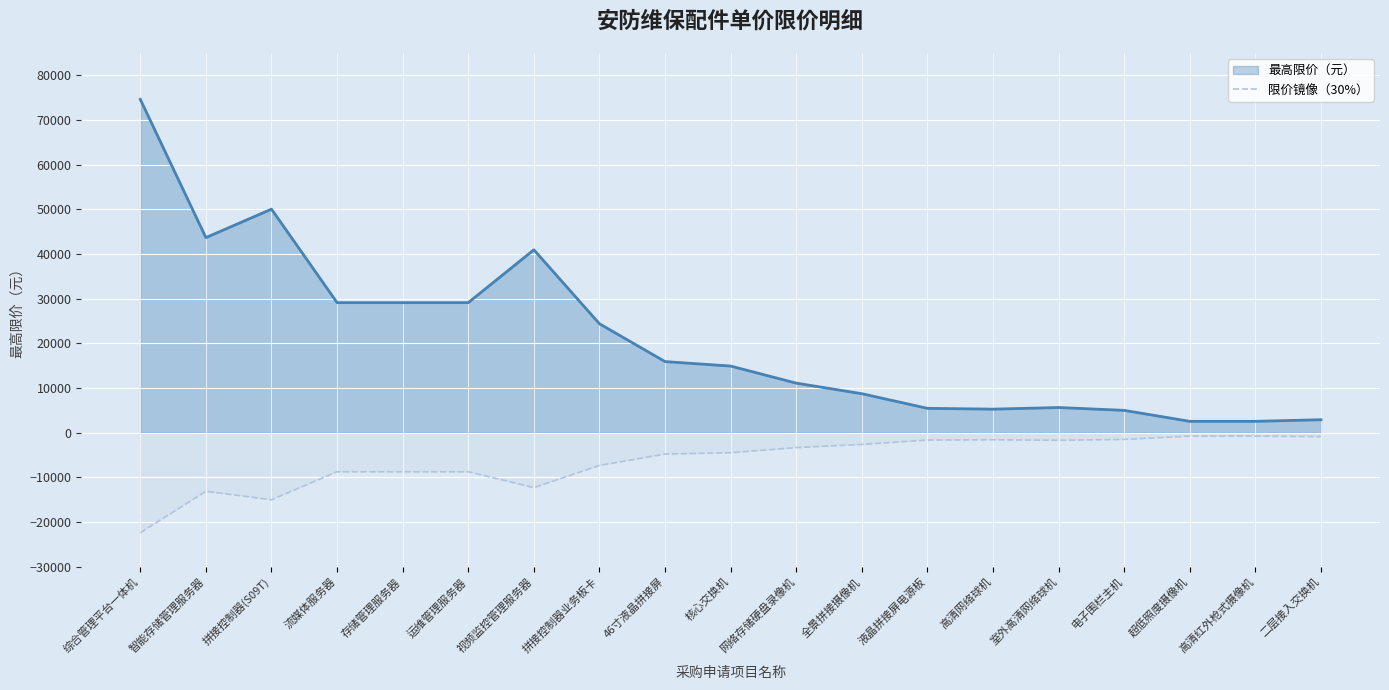

Which category has the lowest value across all series?

综合管理平台一体机